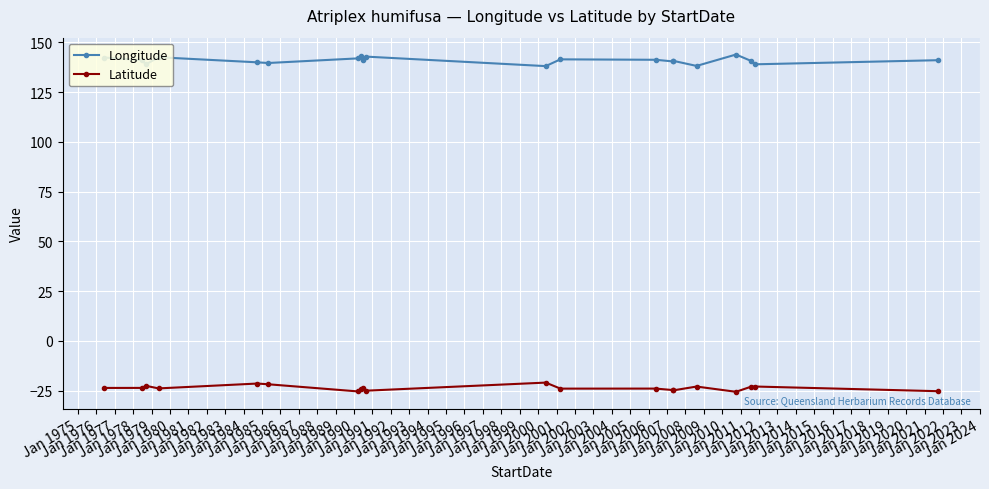

List the series in order of their peak value, lowest first.

Latitude, Longitude